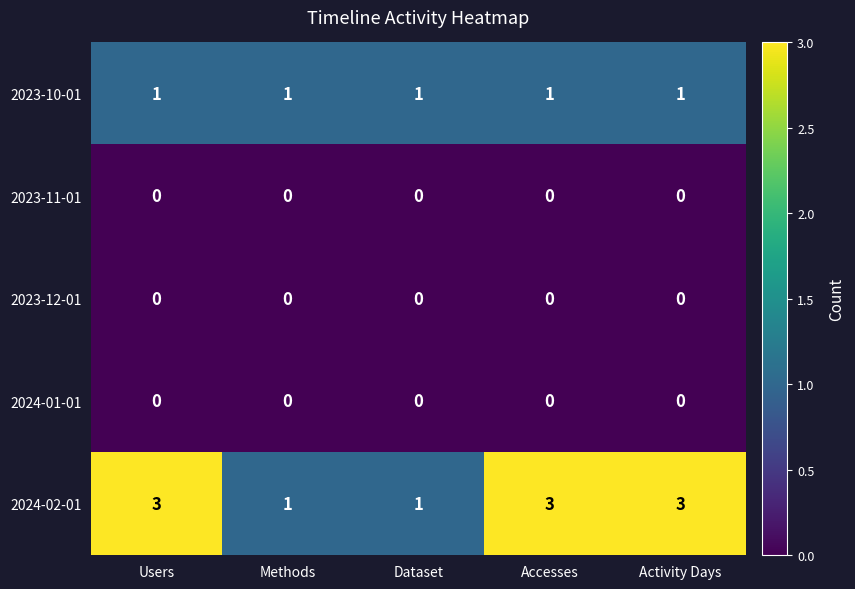

Reading right to left, transcribe all the data shown in this chart.

2023-10-01: 1	1	1	1	1
2023-11-01: 0	0	0	0	0
2023-12-01: 0	0	0	0	0
2024-01-01: 0	0	0	0	0
2024-02-01: 3	3	1	1	3